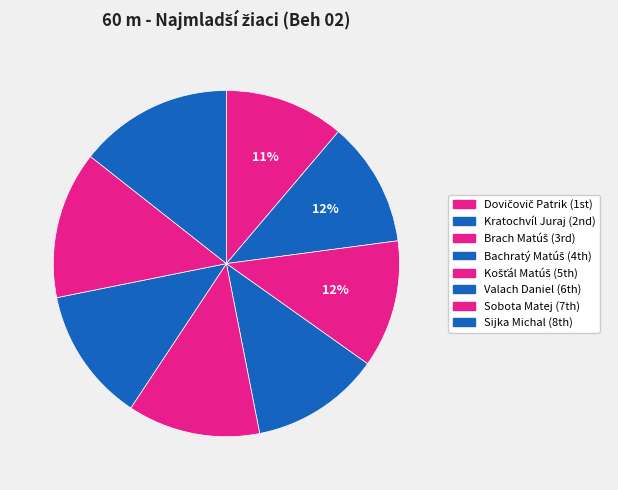

Which slice is the largest?

Sijka Michal